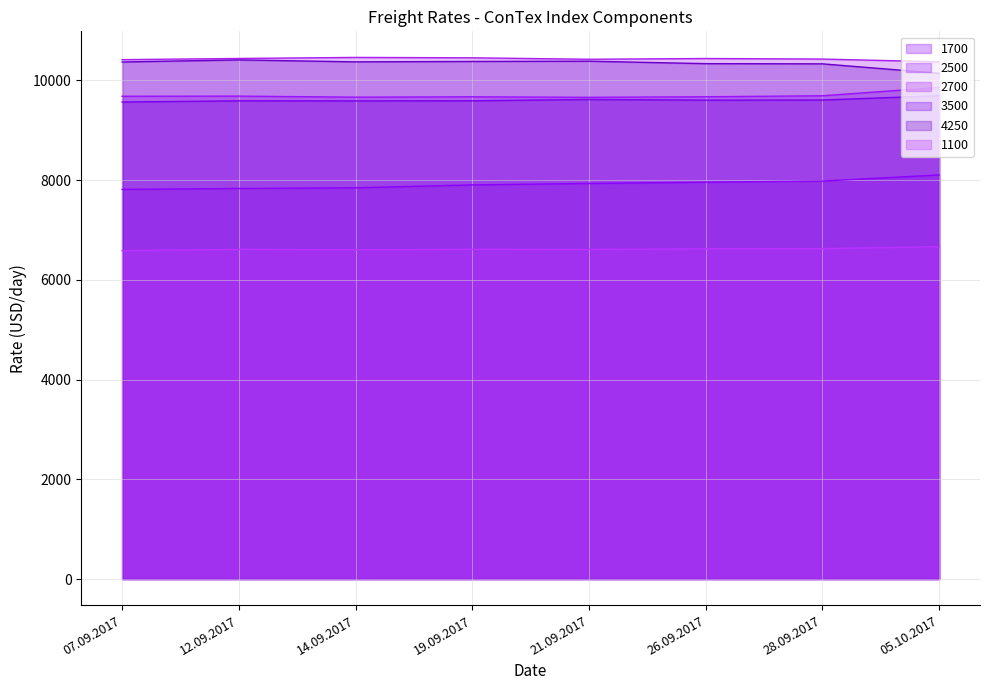

How many lines are shown in the chart?

6